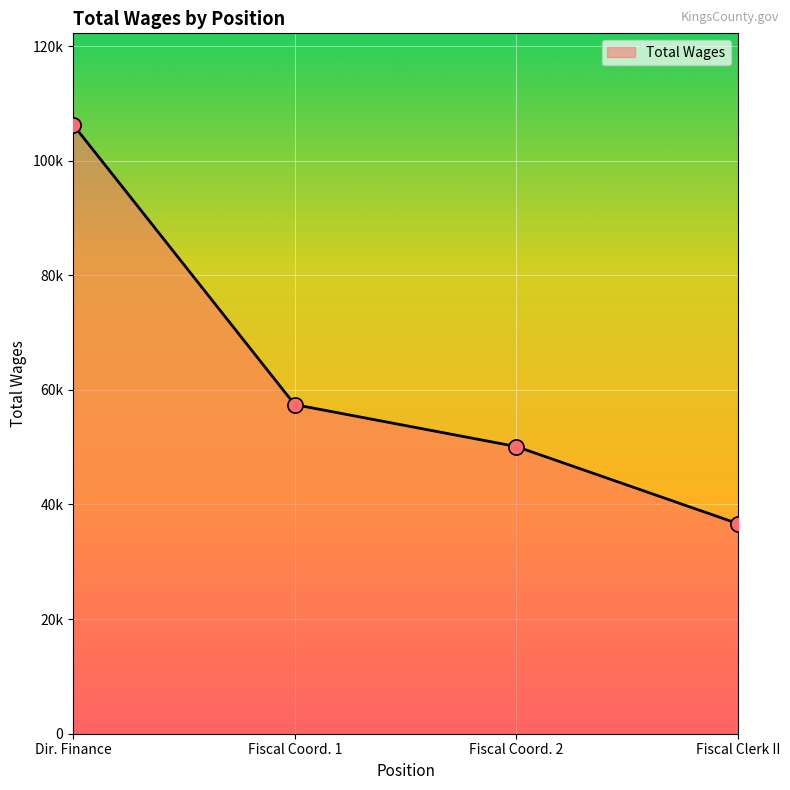

Does the chart have visible grid lines?

Yes